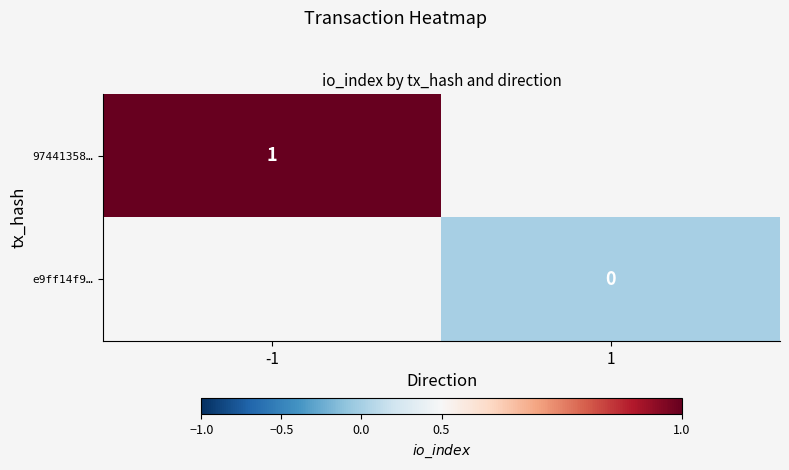

The value of 97441358… at -1 is 0. True or false?

False